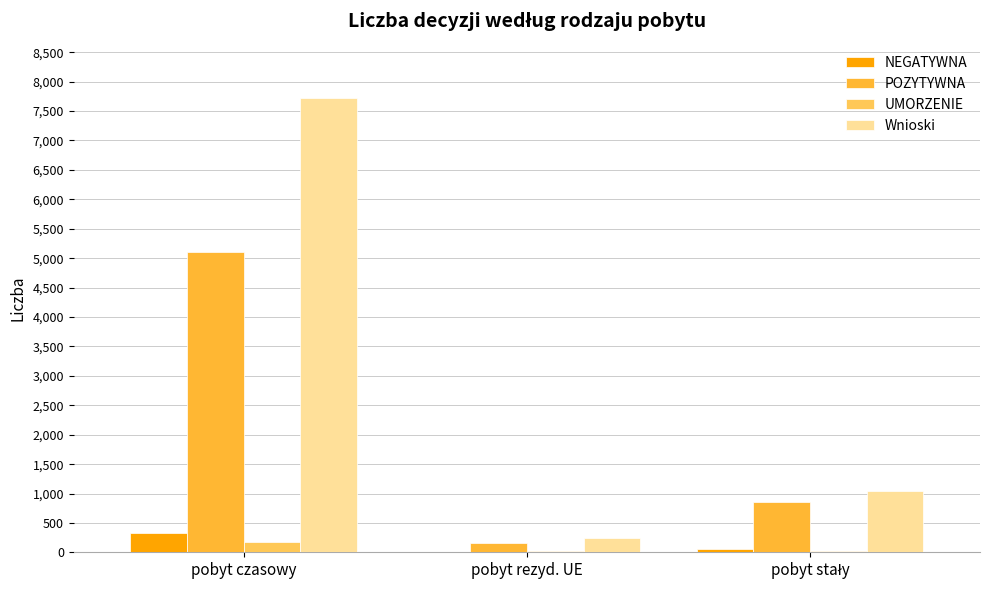

Count the number of categories in the chart.

3